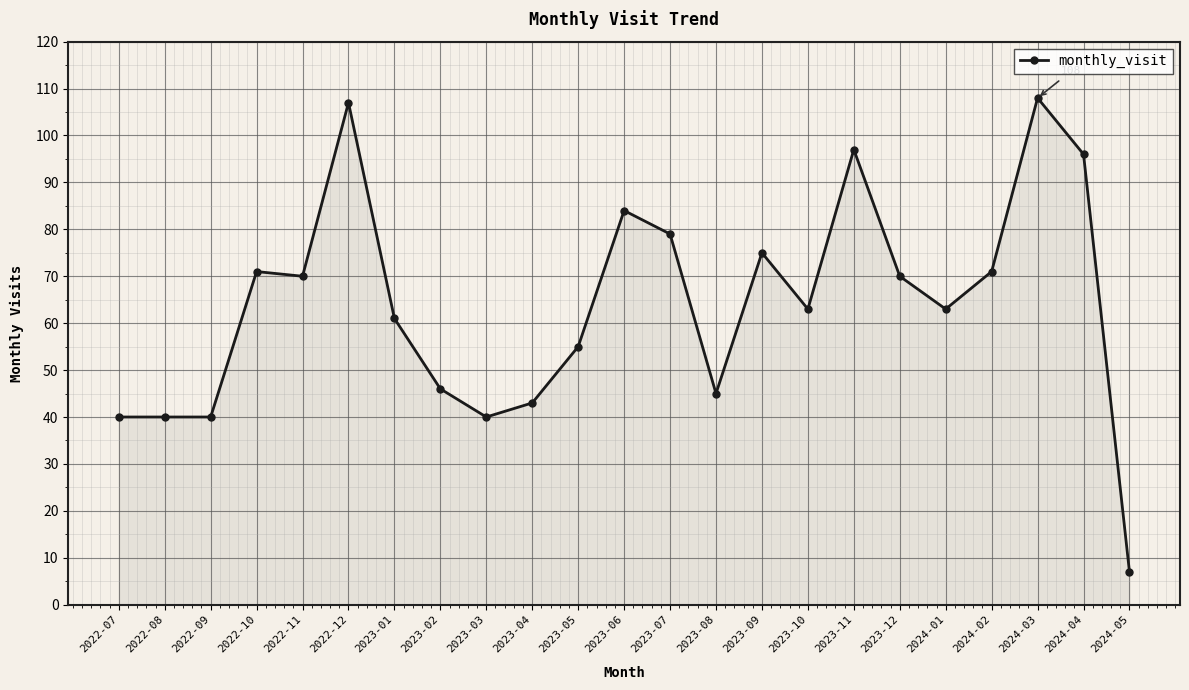

Which category has the highest value across all series?

2024-03